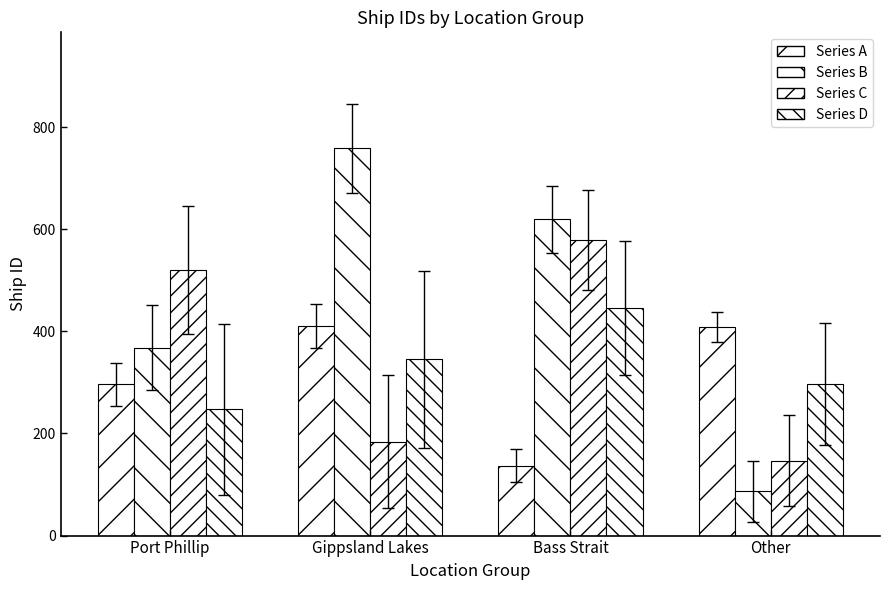

Rank the categories by Series A value from highest to lowest.

Gippsland Lakes, Other, Port Phillip, Bass Strait